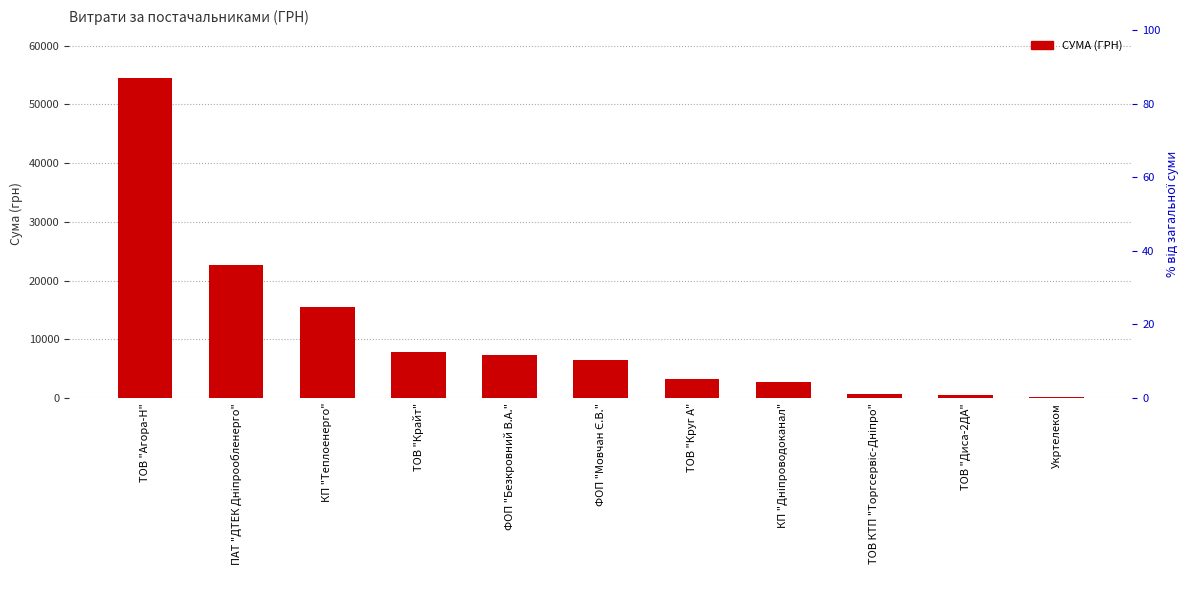

What is the value of the 6th bar from the left?

6510.9